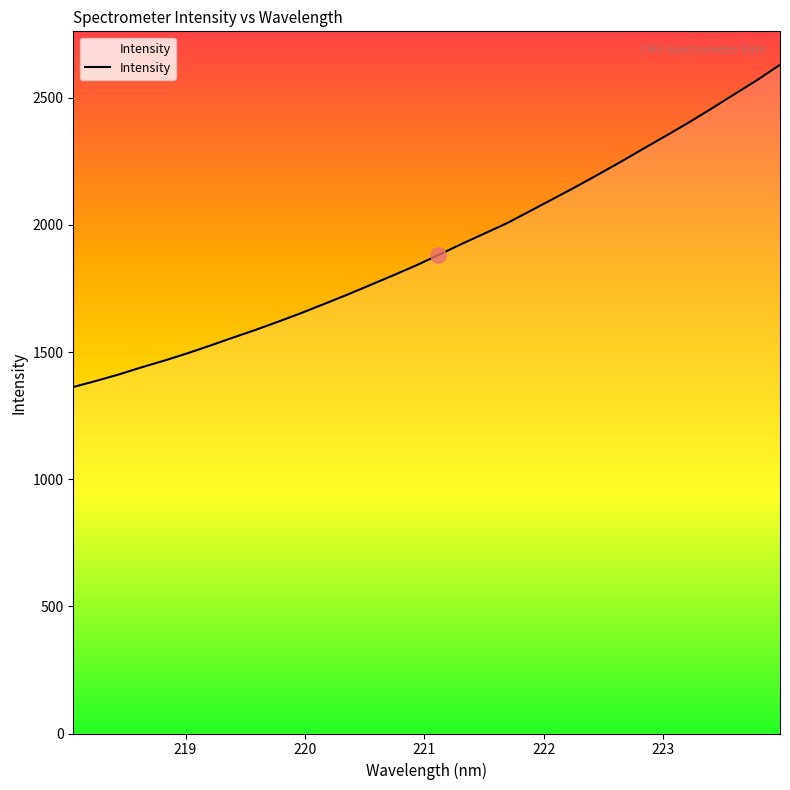

What is the difference between the maximum and minimum values?

1267.0